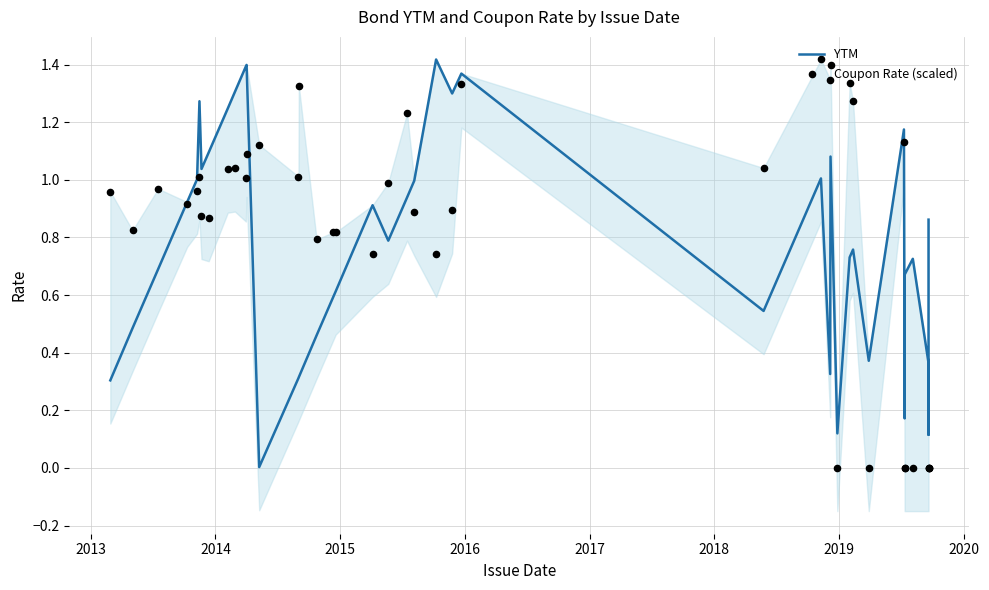

Is the value of Coupon Rate (scaled) at 29 greater than the value of YTM at 32?

No